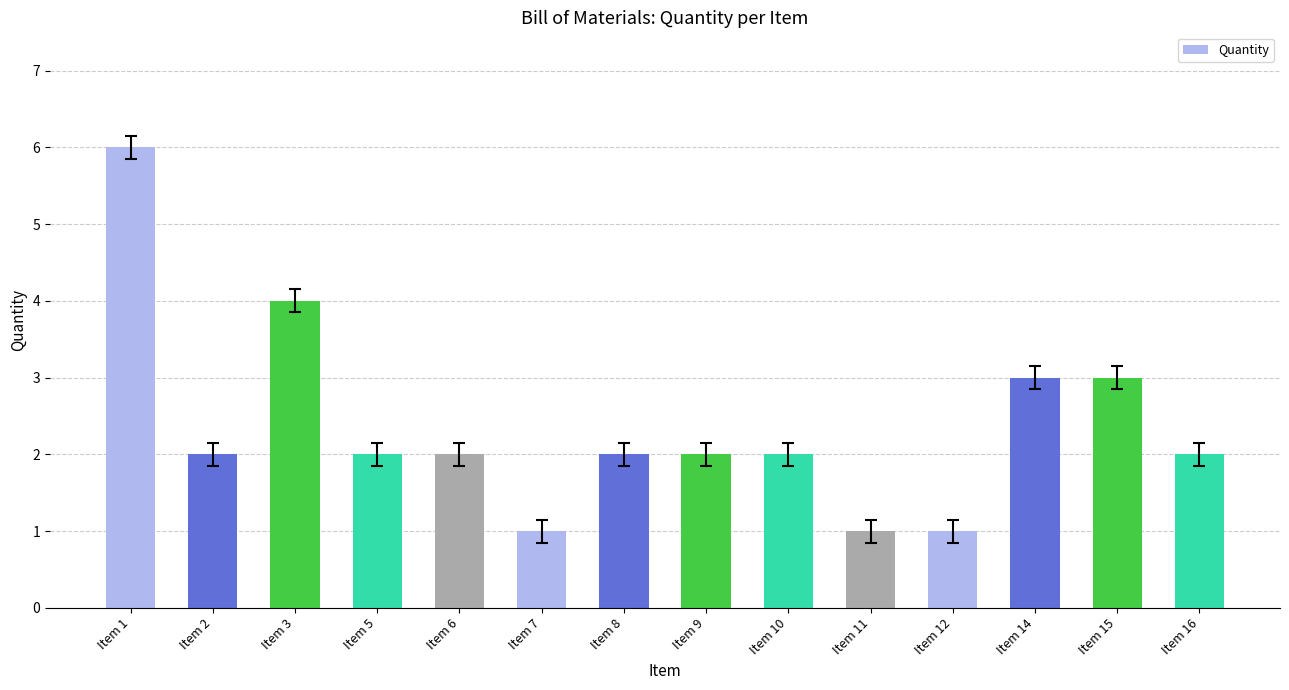

How many values are between 2 and 3?

9